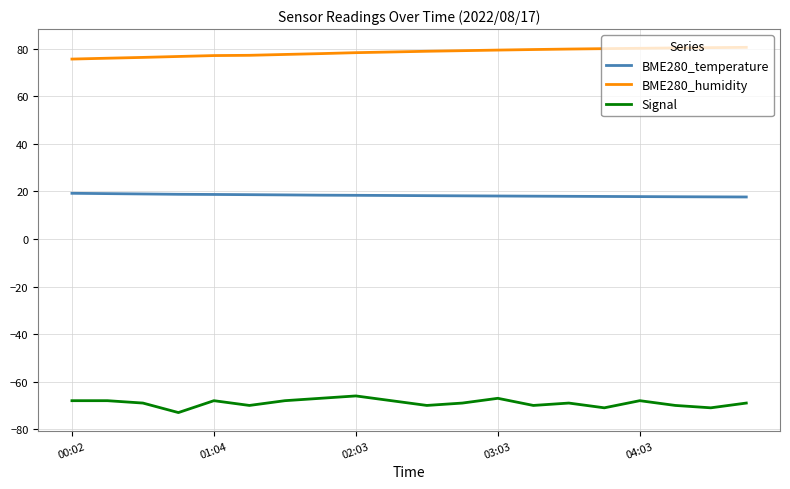

At how many categories does at least one series exceed 13?

20